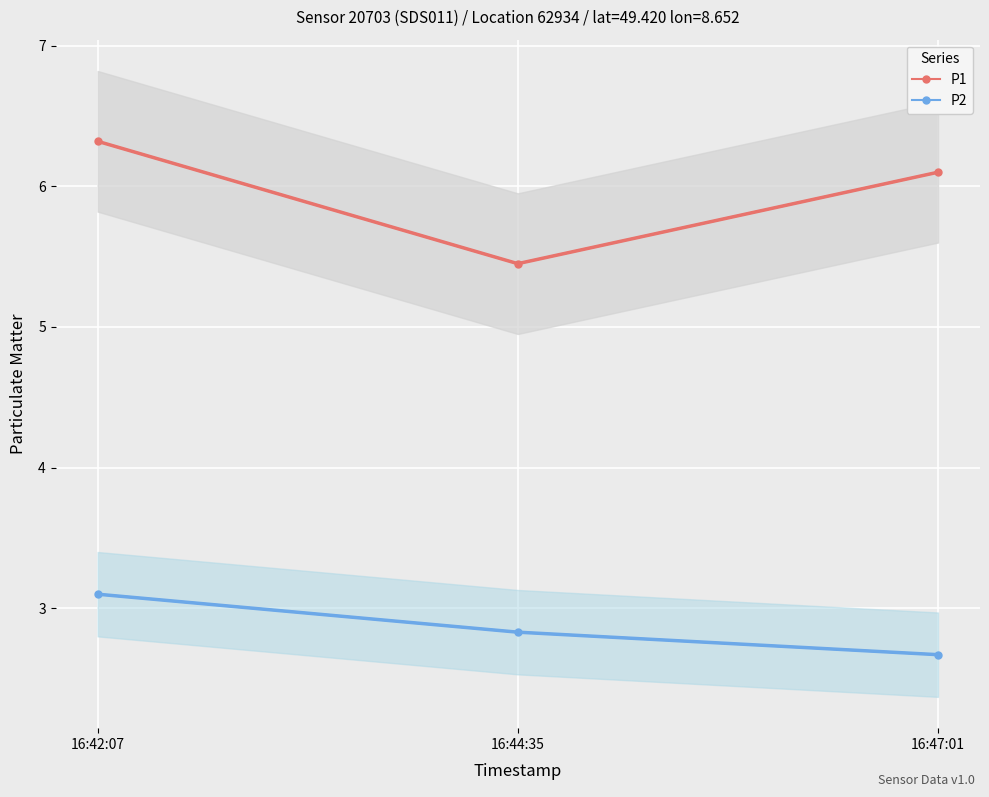

Which series has the largest total across all categories?

P1